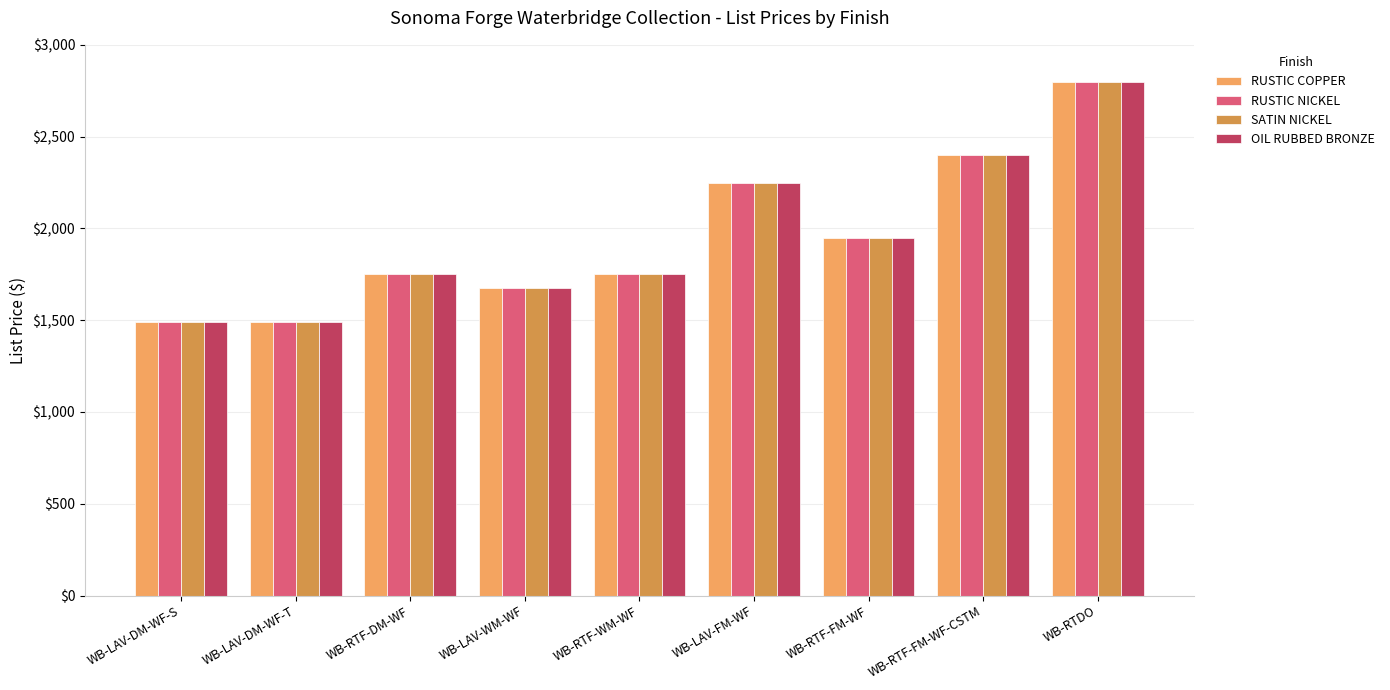

What is the average value of the RUSTIC NICKEL series?

1951